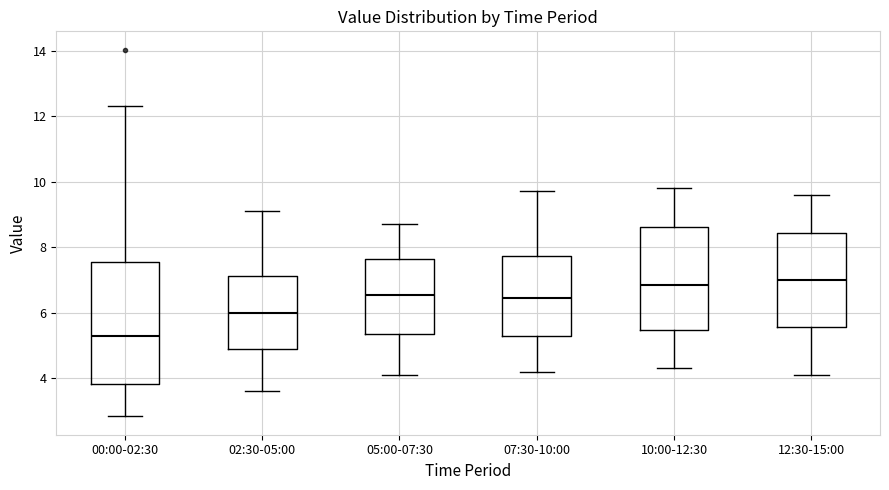

Reading left to right, read every box against the y-axis: the position of its median line, the range the box covers, and the ends of its whiskers. The values are not printed on the chart, so give them approximately, as read against the axis.

00:00-02:30: median 5.2, box 3.8 to 7.6, whiskers 2.8 to 12.4
02:30-05:00: median 6.0, box 4.8 to 7.2, whiskers 3.6 to 9.2
05:00-07:30: median 6.6, box 5.4 to 7.6, whiskers 4.2 to 8.8
07:30-10:00: median 6.4, box 5.2 to 7.8, whiskers 4.2 to 9.8
10:00-12:30: median 6.8, box 5.4 to 8.6, whiskers 4.4 to 9.8
12:30-15:00: median 7.0, box 5.6 to 8.4, whiskers 4.2 to 9.6